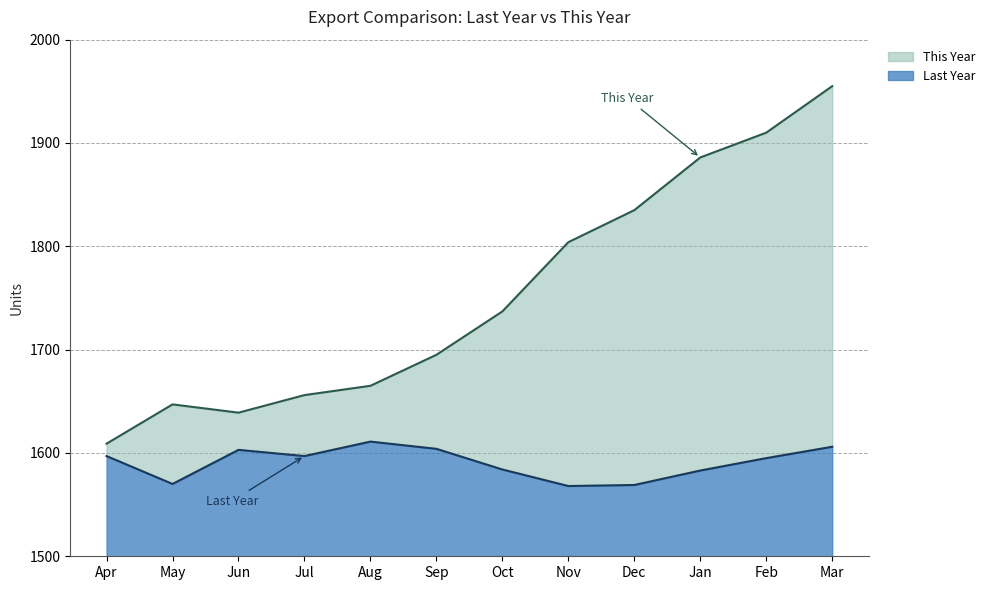

What is the spread (max minus min) of values at Dec?

266